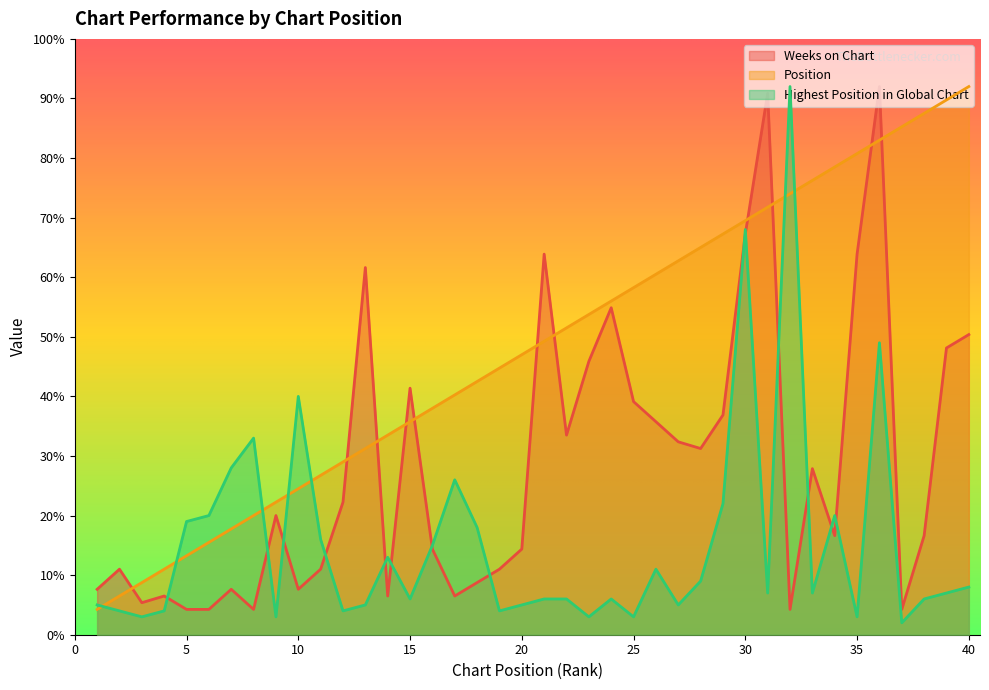

Which series has the widest spread of values?

Highest Position in Global Chart